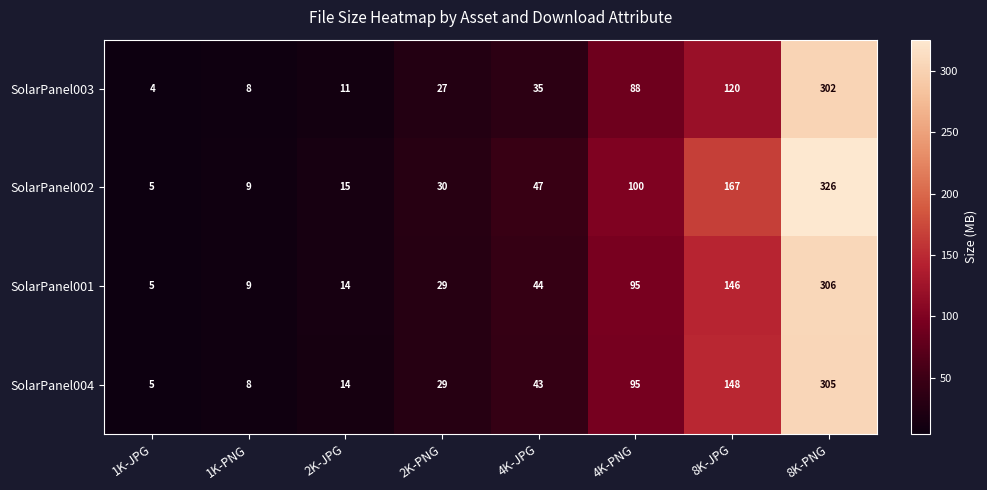

What value does the SolarPanel004 series have at 1K-PNG, to the nearest 5?

10